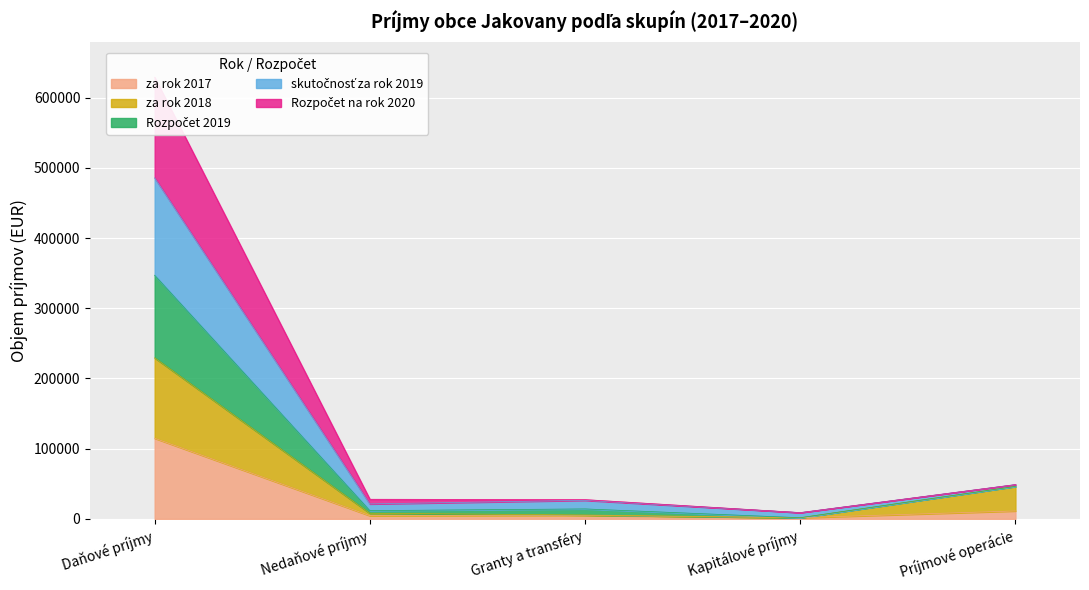

At which label does Rozpočet 2019 first exceed 27934?

Daňové príjmy